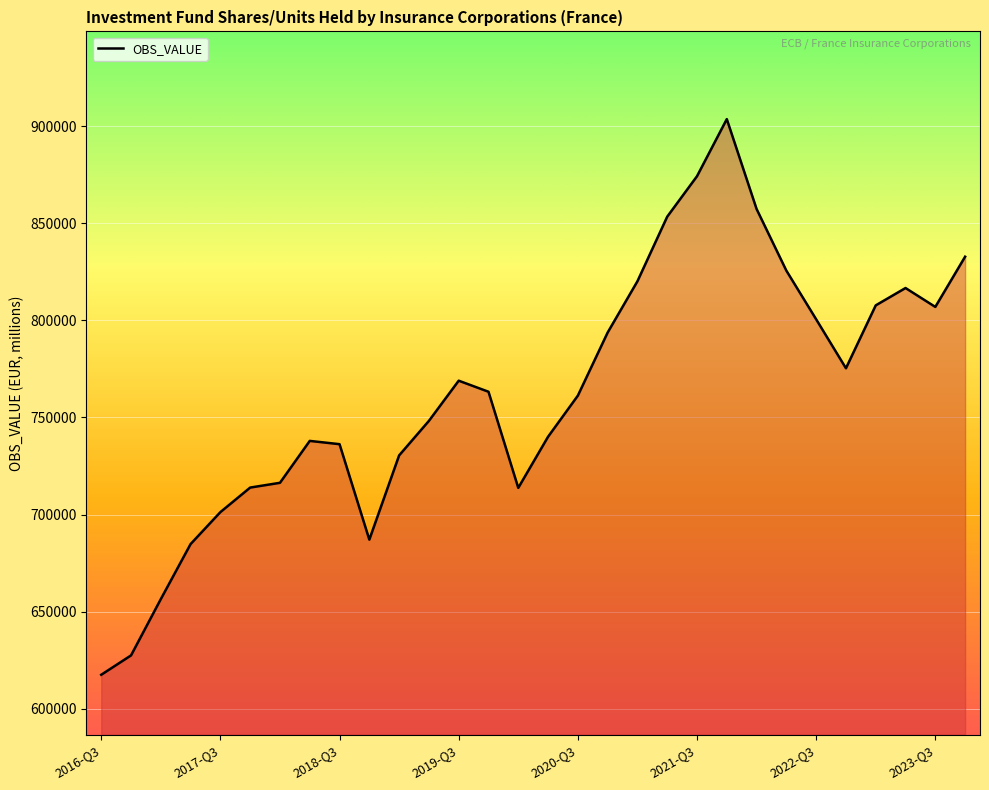

What is the minimum value shown in the chart?

617481